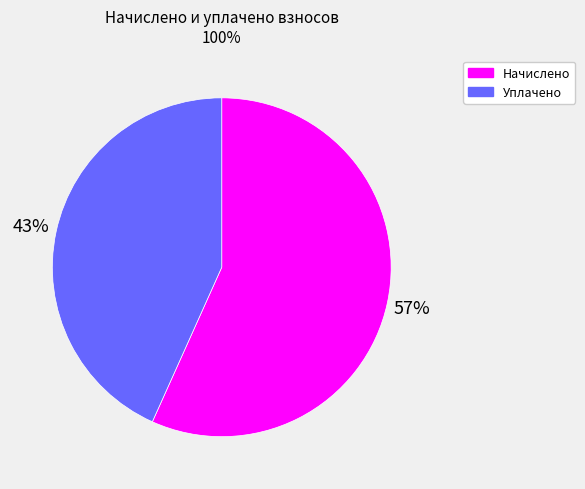

How many segments does this pie chart have?

2